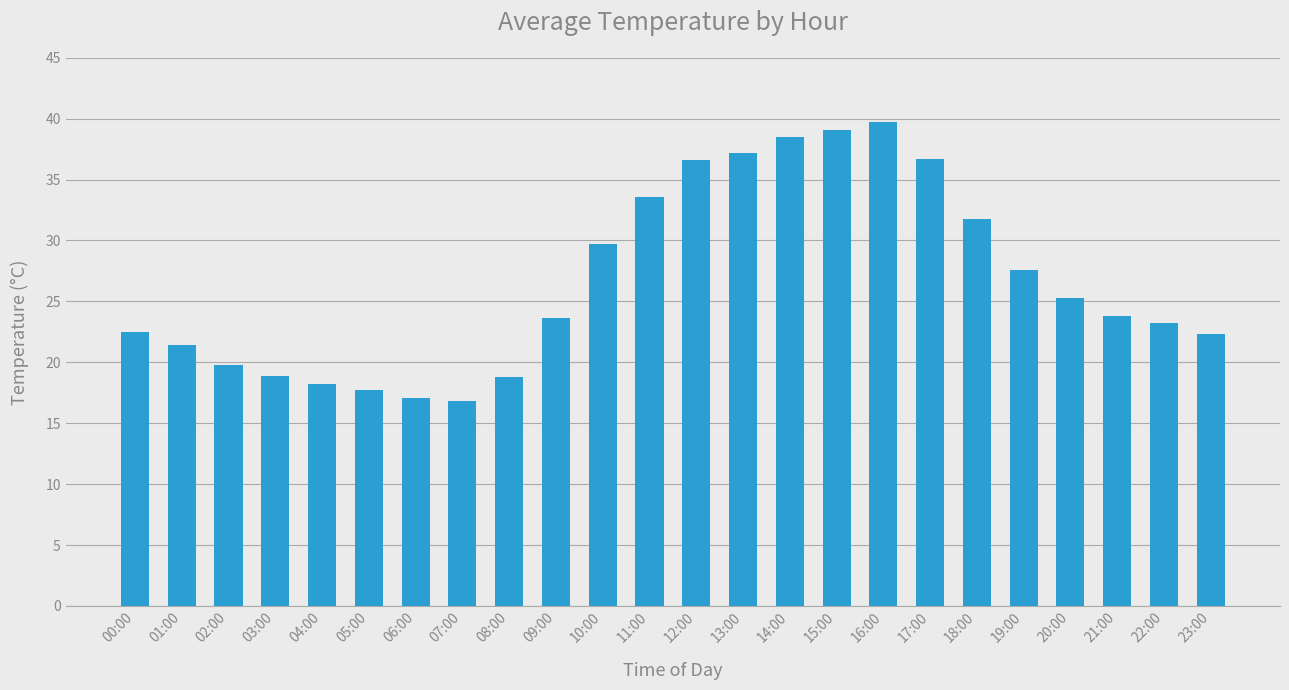

True or false: the data shows 4.1 at 04:00.

False